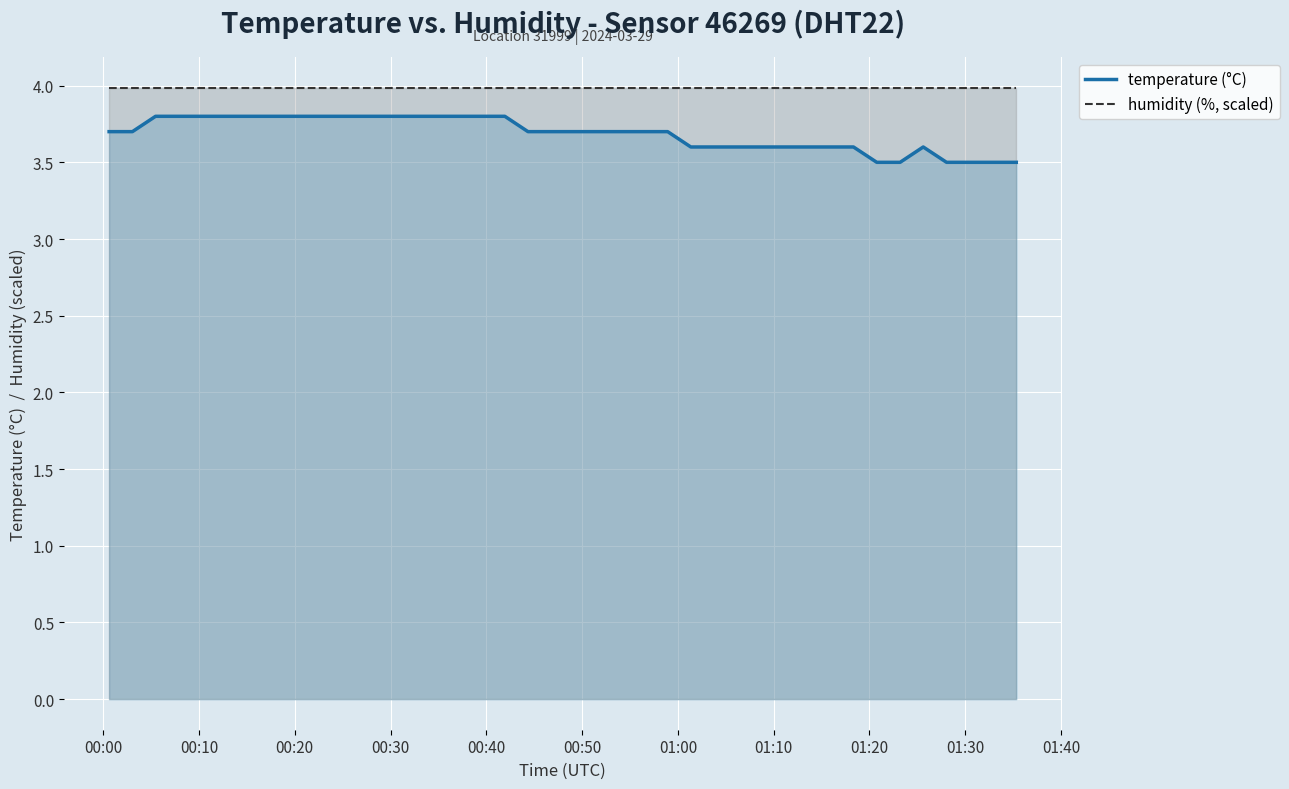

Which series has the largest range (max minus min)?

temperature (°C)